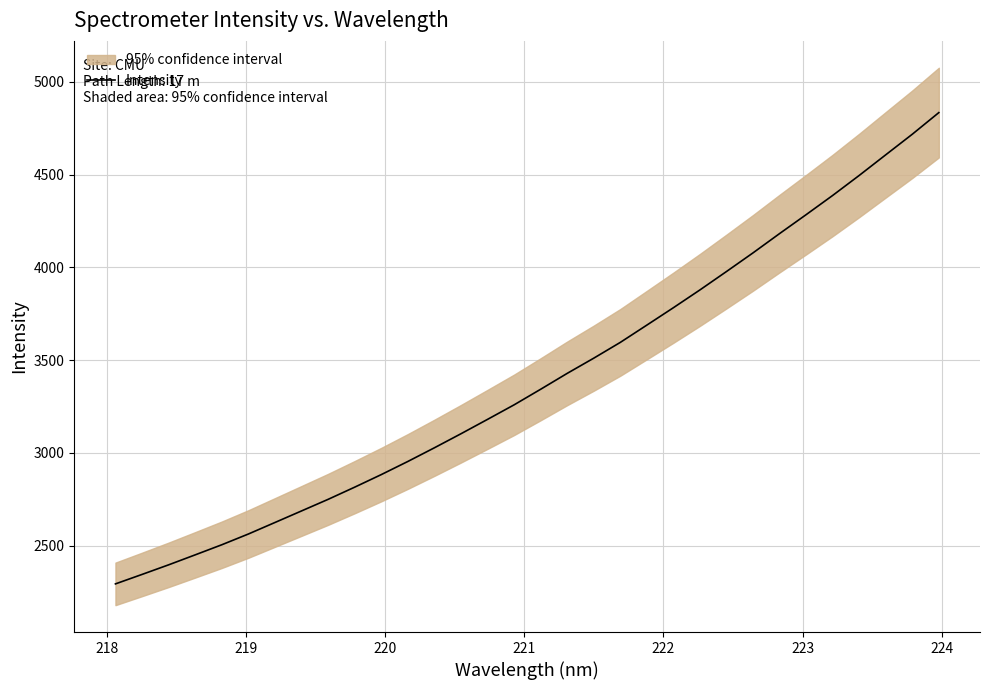

What is the difference between the second highest and second lowest values?

2373.0